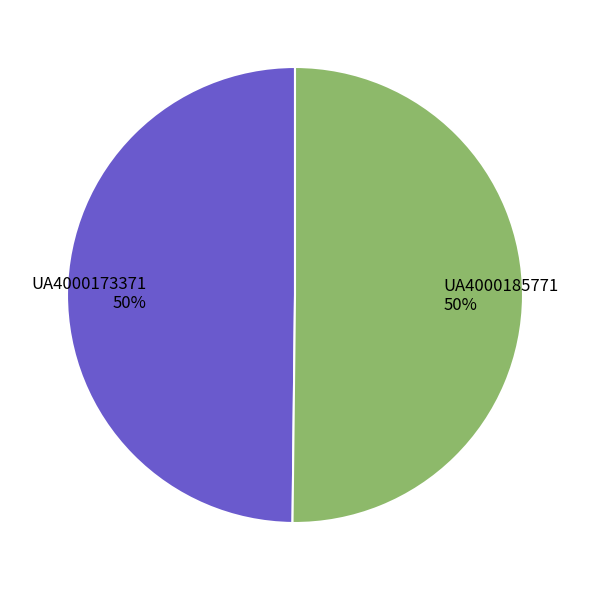

To the nearest percent, what is the average slice percentage?

50%